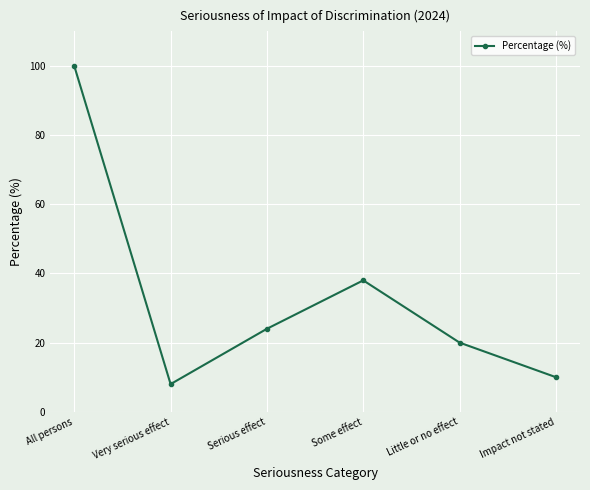

What is the sum of all values?

200